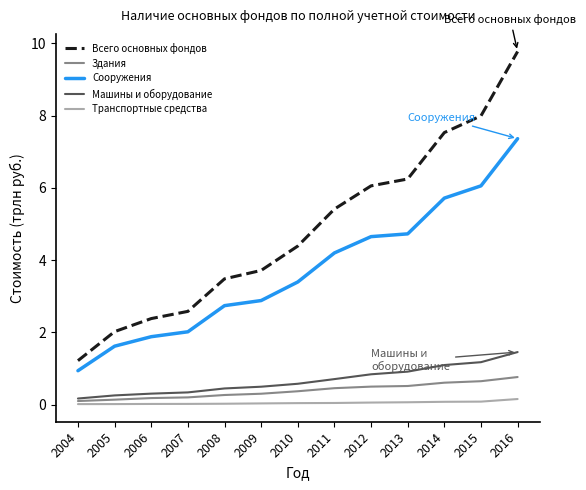

List the series in order of their peak value, lowest first.

Транспортные средства, Здания, Машины и оборудование, Сооружения, Всего основных фондов